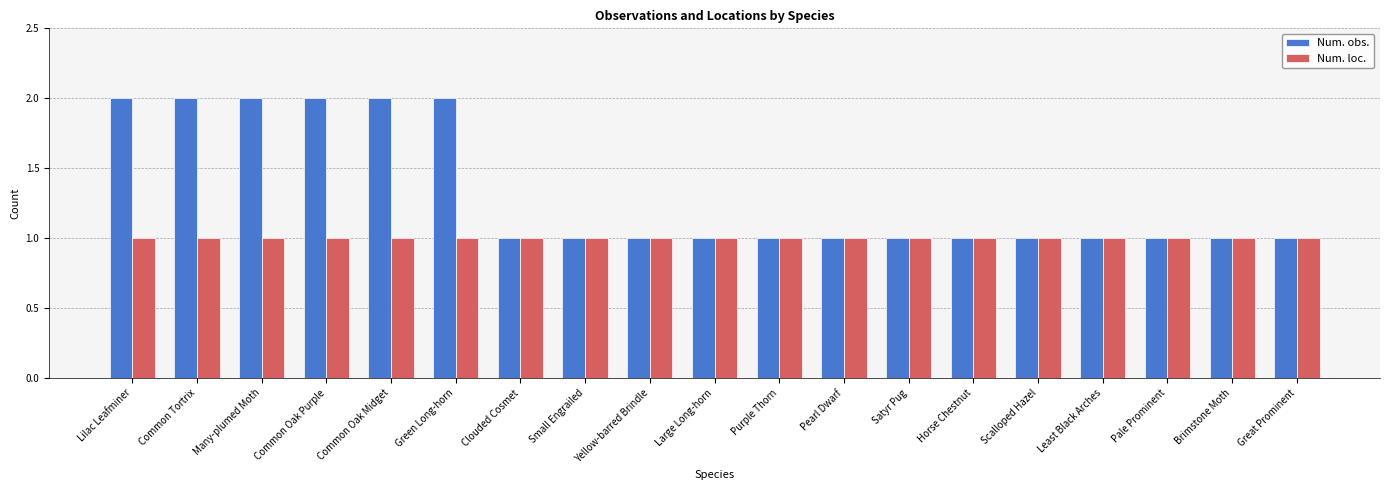

Reading right to left, transcribe all the data shown in this chart.

Num. obs.: Great Prominent=1	Brimstone Moth=1	Pale Prominent=1	Least Black Arches=1	Scalloped Hazel=1	Horse Chestnut=1	Satyr Pug=1	Pearl Dwarf=1	Purple Thorn=1	Large Long-horn=1	Yellow-barred Brindle=1	Small Engrailed=1	Clouded Cosmet=1	Green Long-horn=2	Common Oak Midget=2	Common Oak Purple=2	Many-plumed Moth=2	Common Tortrix=2	Lilac Leafminer=2
Num. loc.: Great Prominent=1	Brimstone Moth=1	Pale Prominent=1	Least Black Arches=1	Scalloped Hazel=1	Horse Chestnut=1	Satyr Pug=1	Pearl Dwarf=1	Purple Thorn=1	Large Long-horn=1	Yellow-barred Brindle=1	Small Engrailed=1	Clouded Cosmet=1	Green Long-horn=1	Common Oak Midget=1	Common Oak Purple=1	Many-plumed Moth=1	Common Tortrix=1	Lilac Leafminer=1